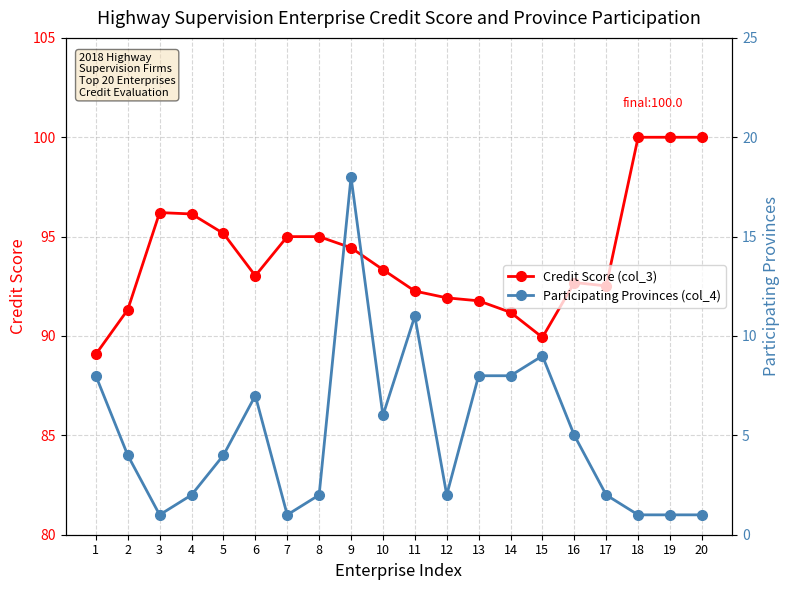

In Credit Score (col_3), how many points are lower than both neighbors (excluding endpoints)?

3